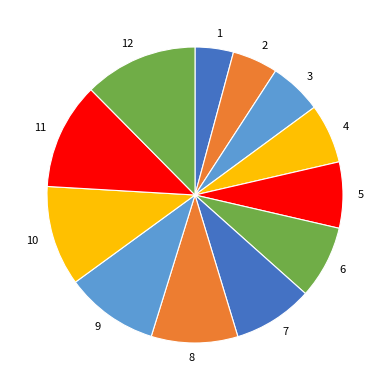

What is the change in value from 4 to 12?

+526.7